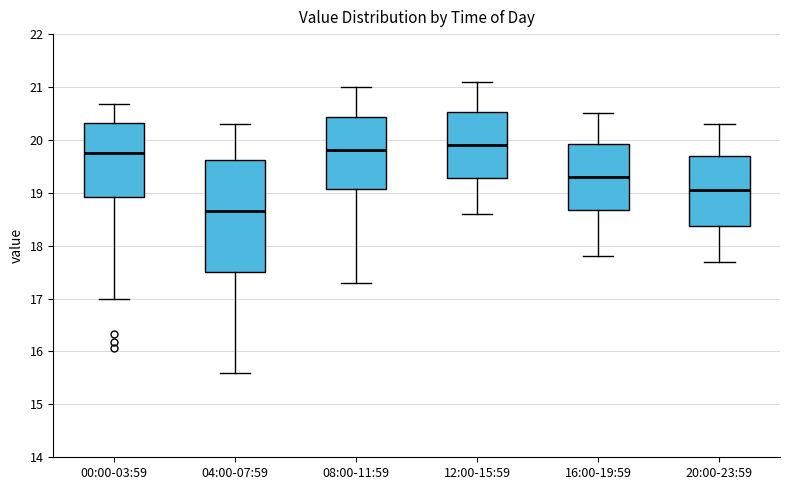

Reading left to right, read every box against the y-axis: the position of its median line, the range the box covers, and the ends of its whiskers. The values are not printed on the chart, so give them approximately, as read against the axis.

00:00-03:59: median 19.8, box 18.9 to 20.3, whiskers 17.0 to 20.7
04:00-07:59: median 18.7, box 17.5 to 19.6, whiskers 15.6 to 20.3
08:00-11:59: median 19.8, box 19.1 to 20.4, whiskers 17.3 to 21.0
12:00-15:59: median 19.9, box 19.3 to 20.5, whiskers 18.6 to 21.1
16:00-19:59: median 19.3, box 18.7 to 19.9, whiskers 17.8 to 20.5
20:00-23:59: median 19.1, box 18.4 to 19.7, whiskers 17.7 to 20.3